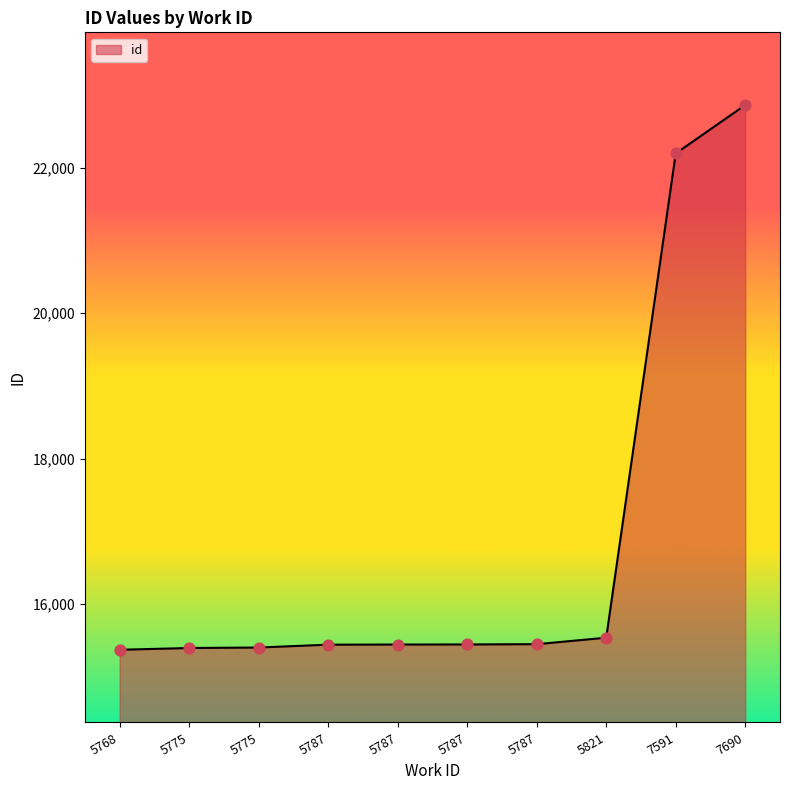

What is the change in value from 5787 to 7690?

+7420